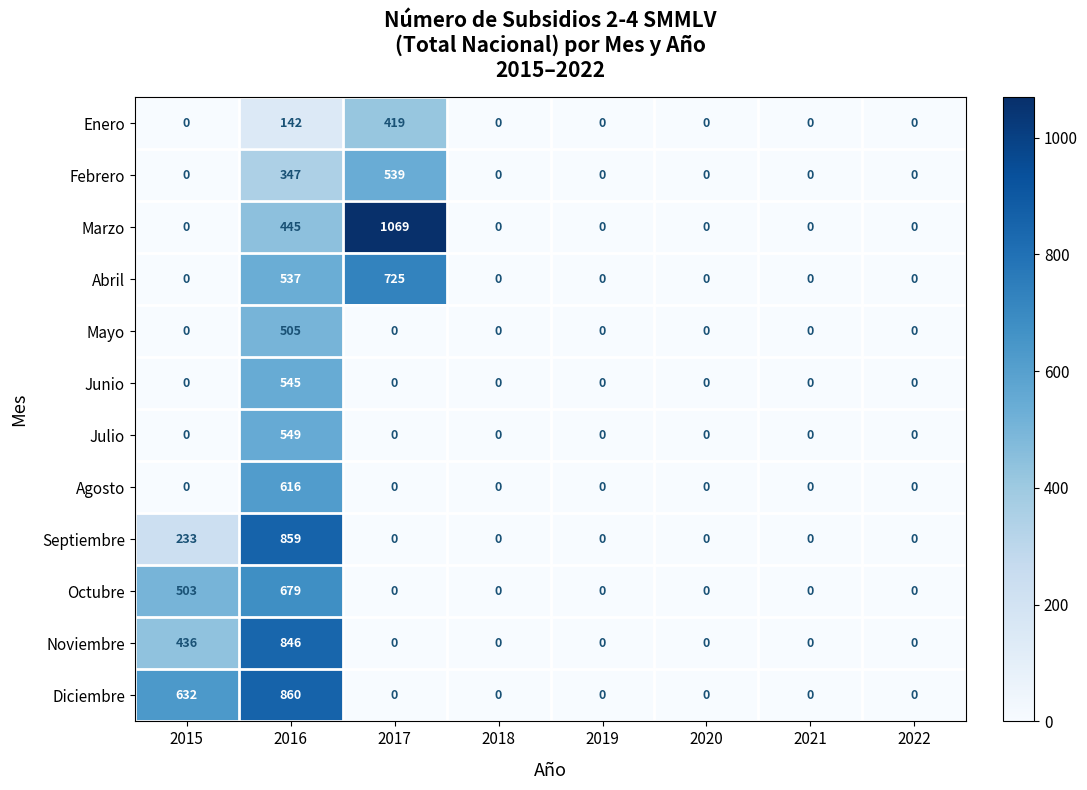

At which label is Marzo closest to 534?

2016